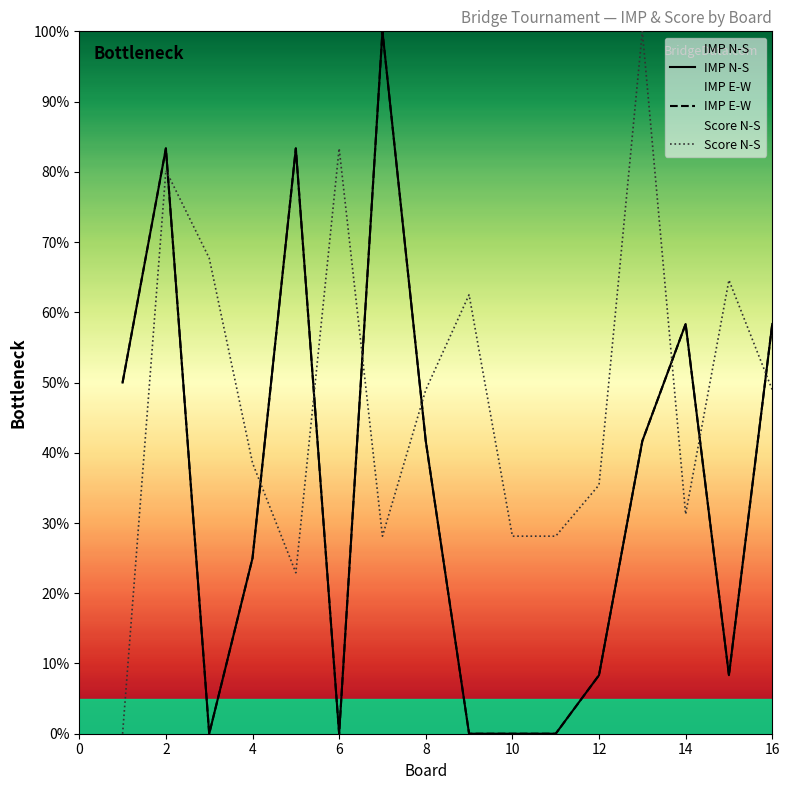

Is the value of IMP E-W at 14 greater than the value of IMP N-S at 15?

No